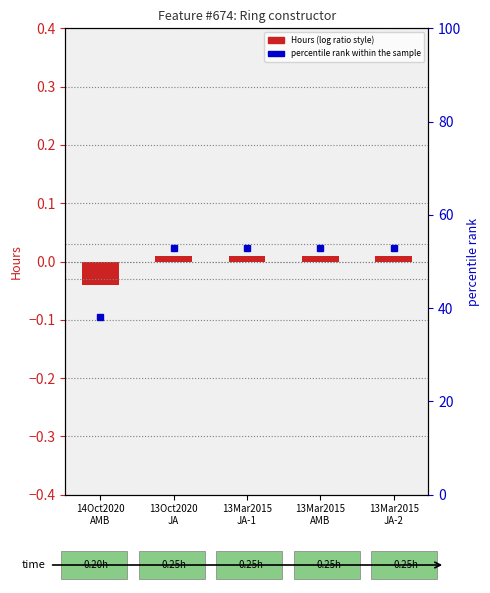

Count the values in the range 0 to 1.

4